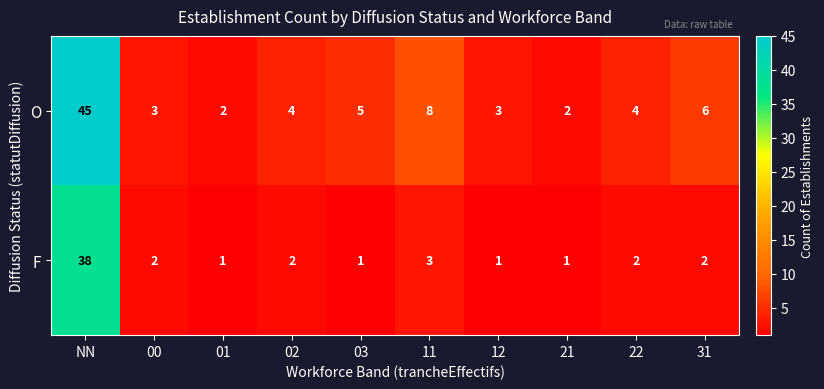

Is it true that F equals 2 at 22?

True